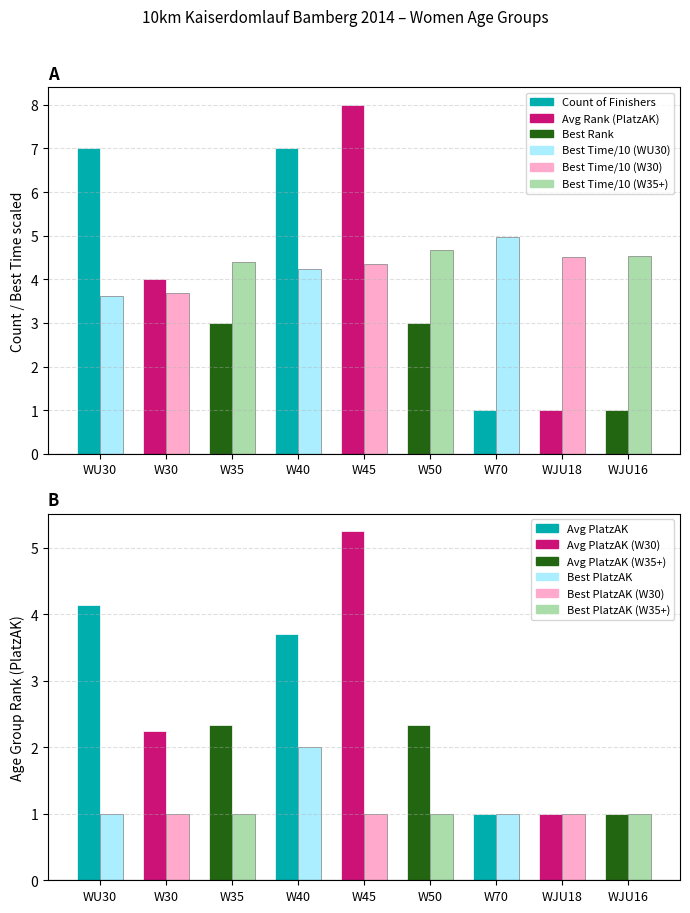

At which label does Best Time (min/10) reach its minimum?

WU30